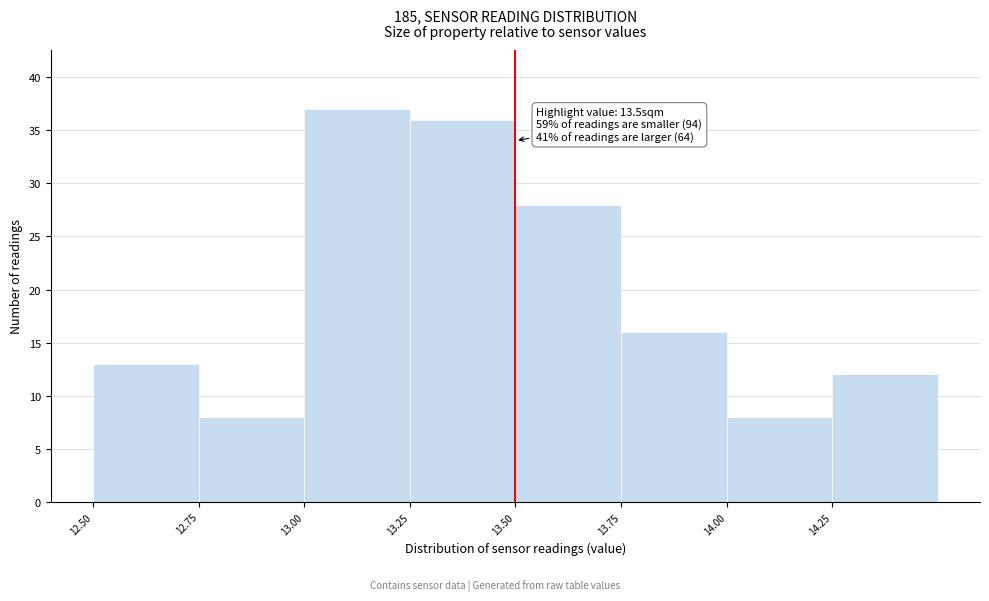

Over which range of the x-axis is the bar tallest?

13.00 to 13.25